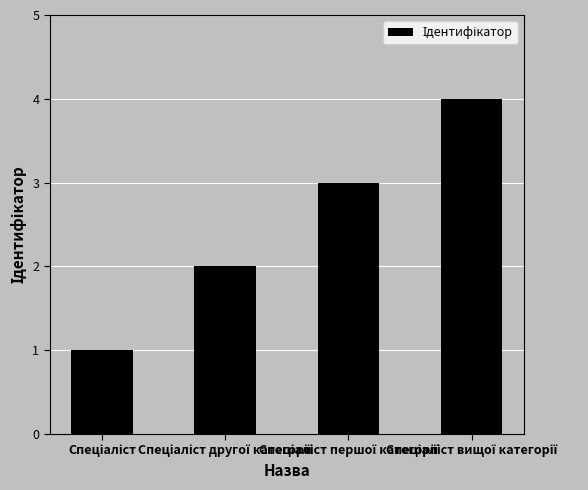

How many values are between 2 and 4?

3